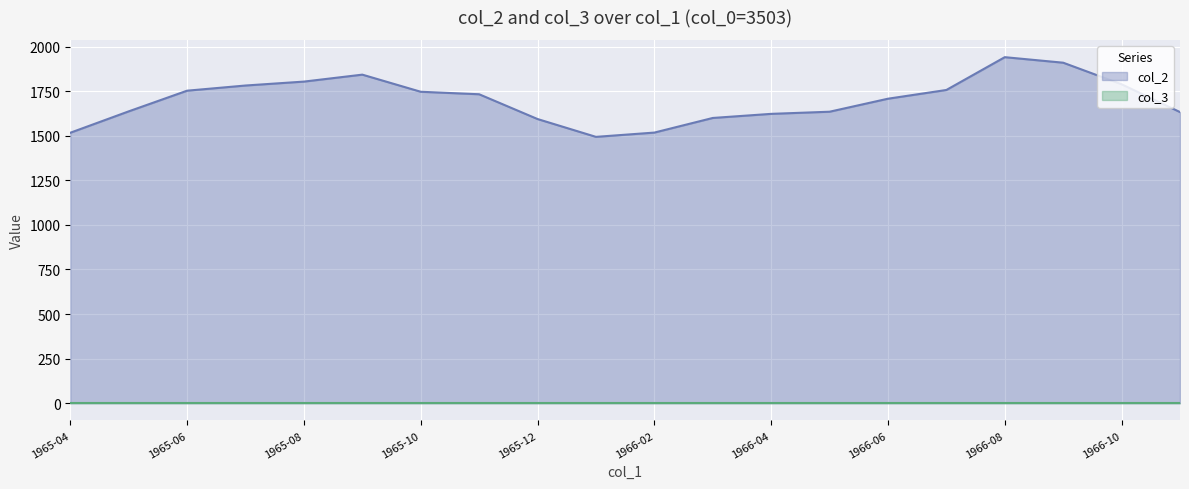

What is the difference between the second highest and second lowest values?

393